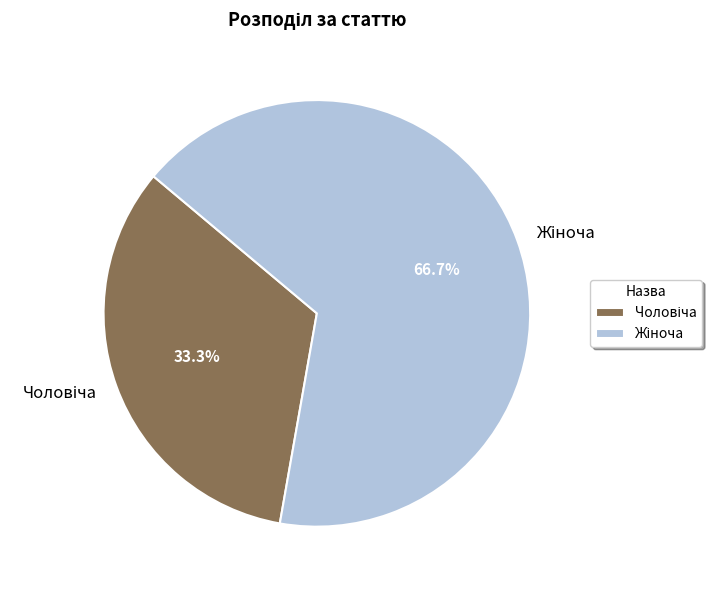

Is there a majority slice in this chart?

Yes